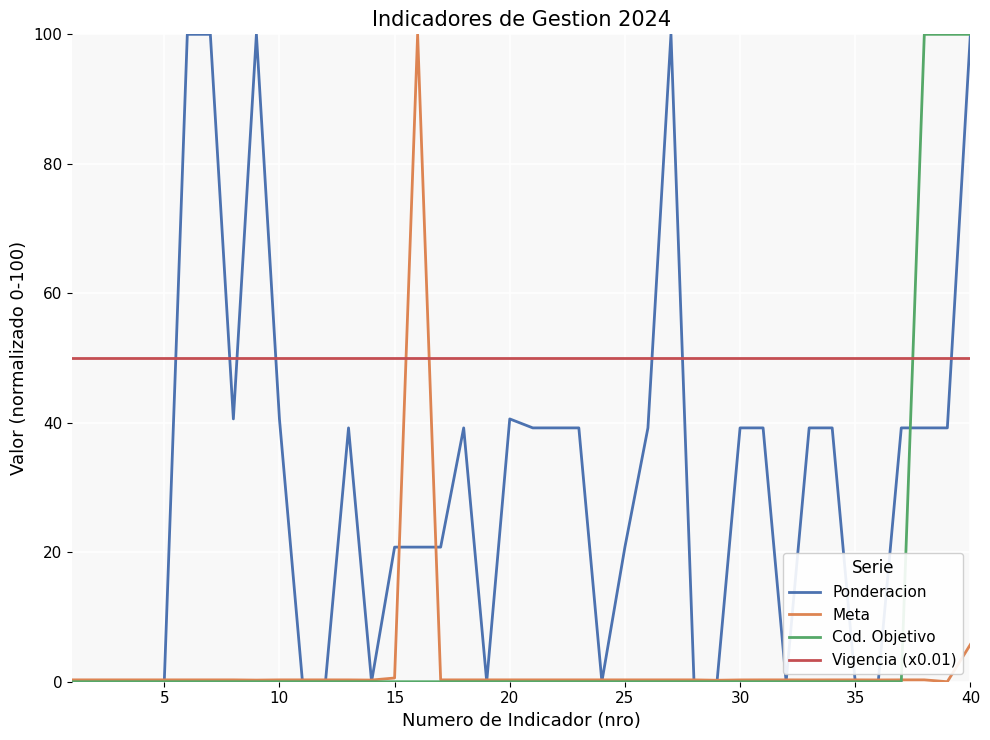

True or false: Cod. Objetivo and Vigencia (x0.01) intersect in this chart.

True